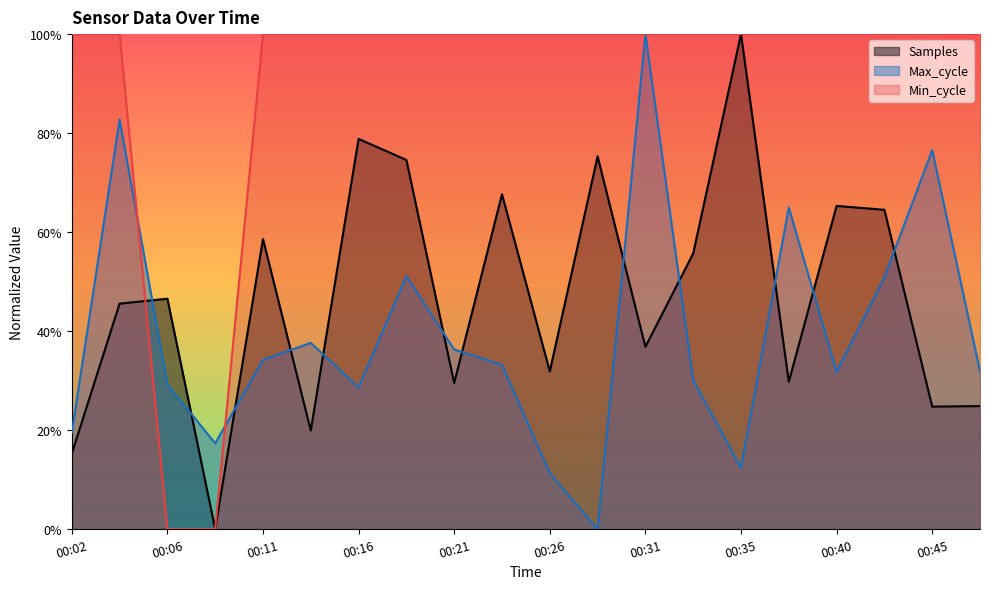

Rank the series by their maximum value, from lowest to highest.

Samples, Max_cycle, Min_cycle